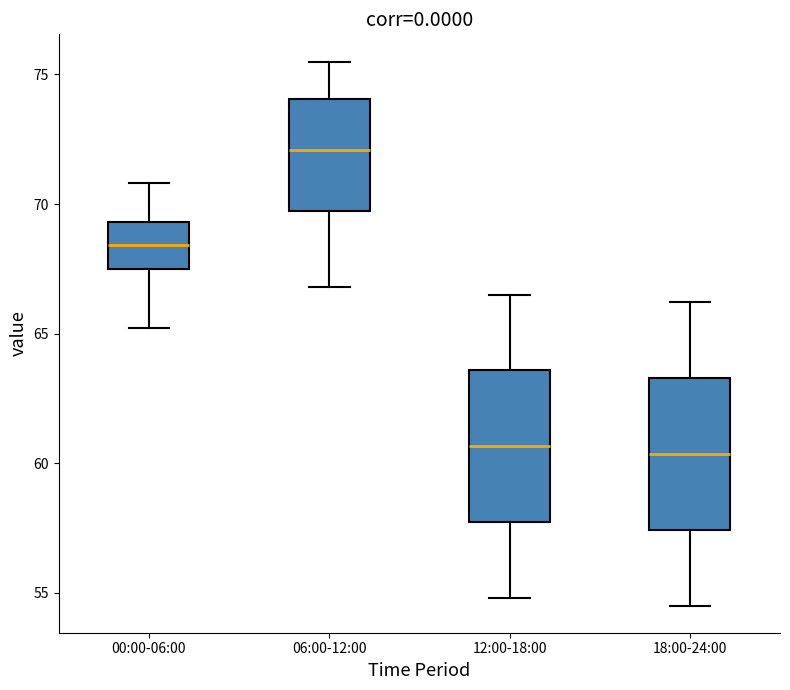

Reading left to right, read every box against the y-axis: the position of its median line, the range the box covers, and the ends of its whiskers. The values are not printed on the chart, so give them approximately, as read against the axis.

00:00-06:00: median 68.5, box 67.5 to 69.5, whiskers 65.0 to 71.0
06:00-12:00: median 72.0, box 69.5 to 74.0, whiskers 67.0 to 75.5
12:00-18:00: median 60.5, box 57.5 to 63.5, whiskers 55.0 to 66.5
18:00-24:00: median 60.5, box 57.5 to 63.5, whiskers 54.5 to 66.0